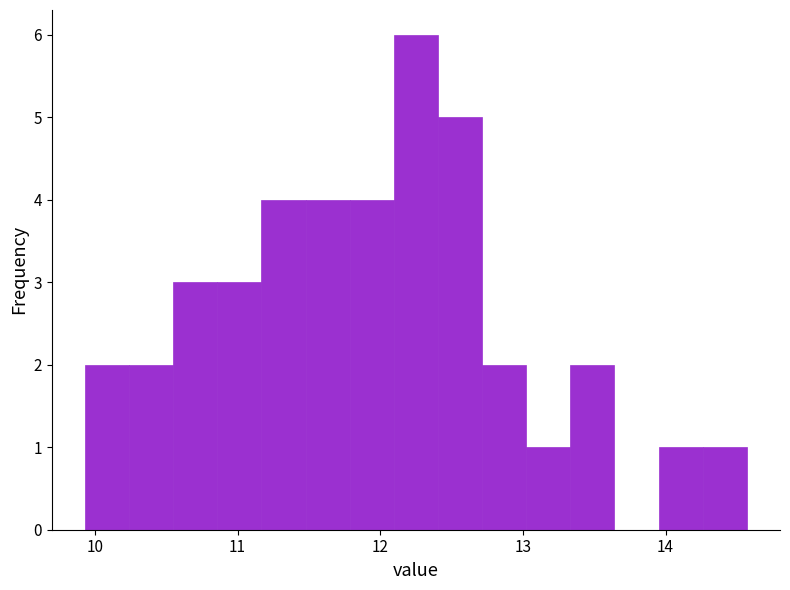

Around what value on the x-axis is the tallest bar? Give the approximate position of its centre, as read against the axis.

12.3